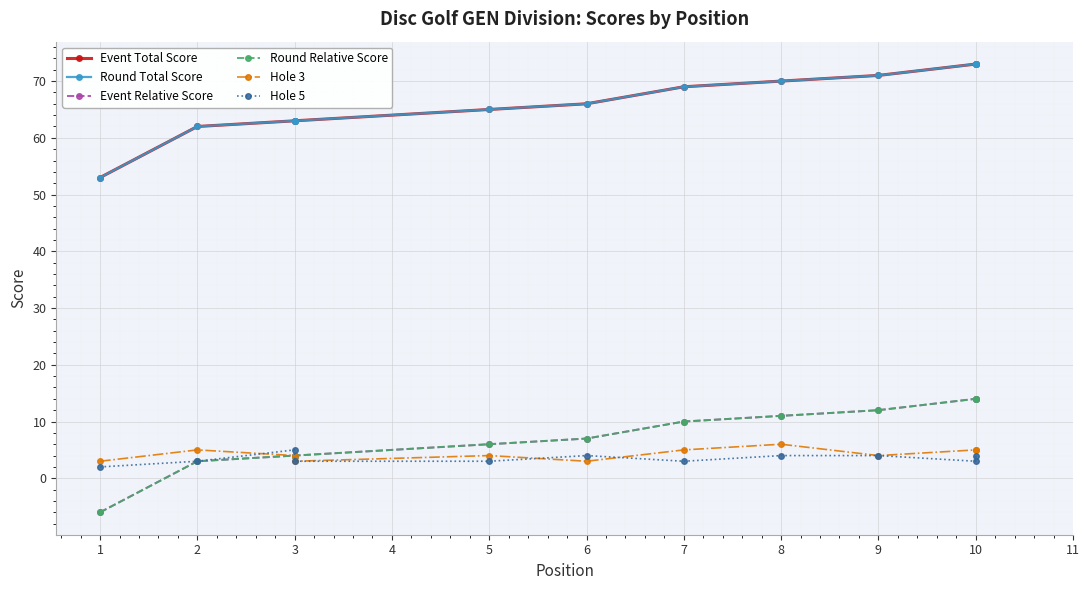

What is the smallest value displayed?

-6